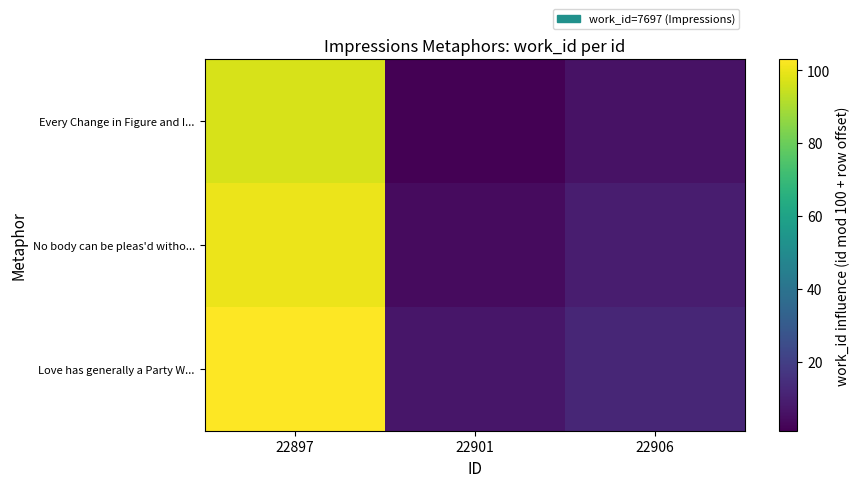

At which category is the sum across all series the highest?

22897